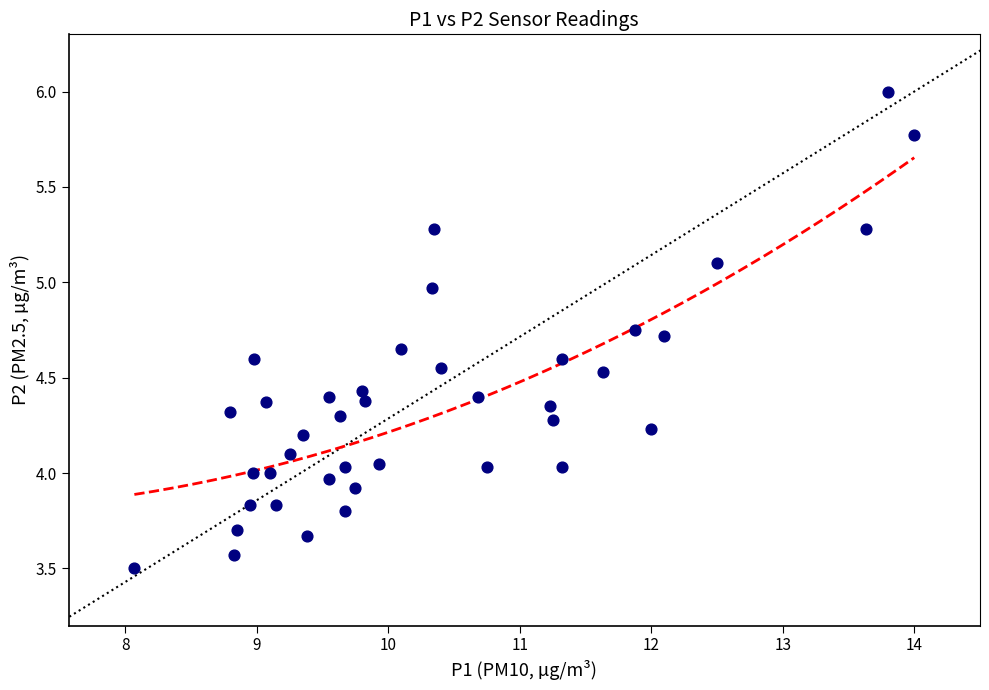

What is the range of X values (max minus min)?

5.9